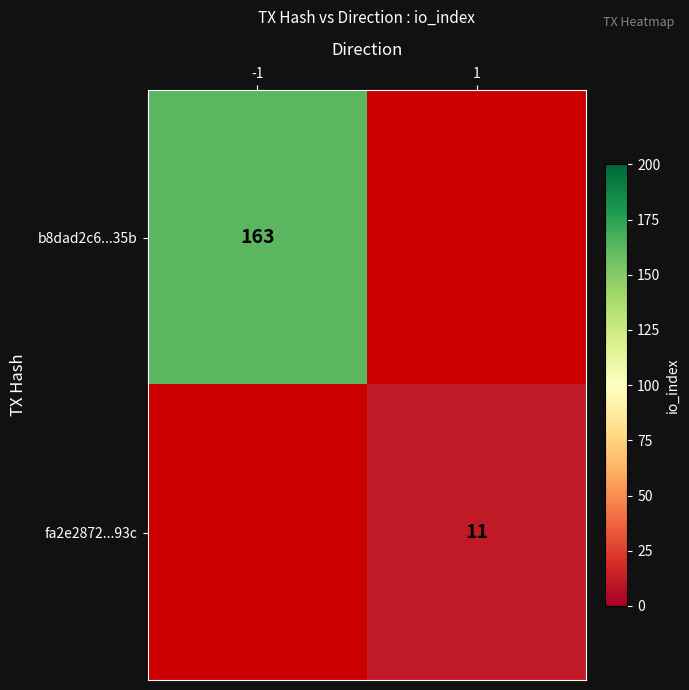

At how many categories does at least one series exceed 27?

1